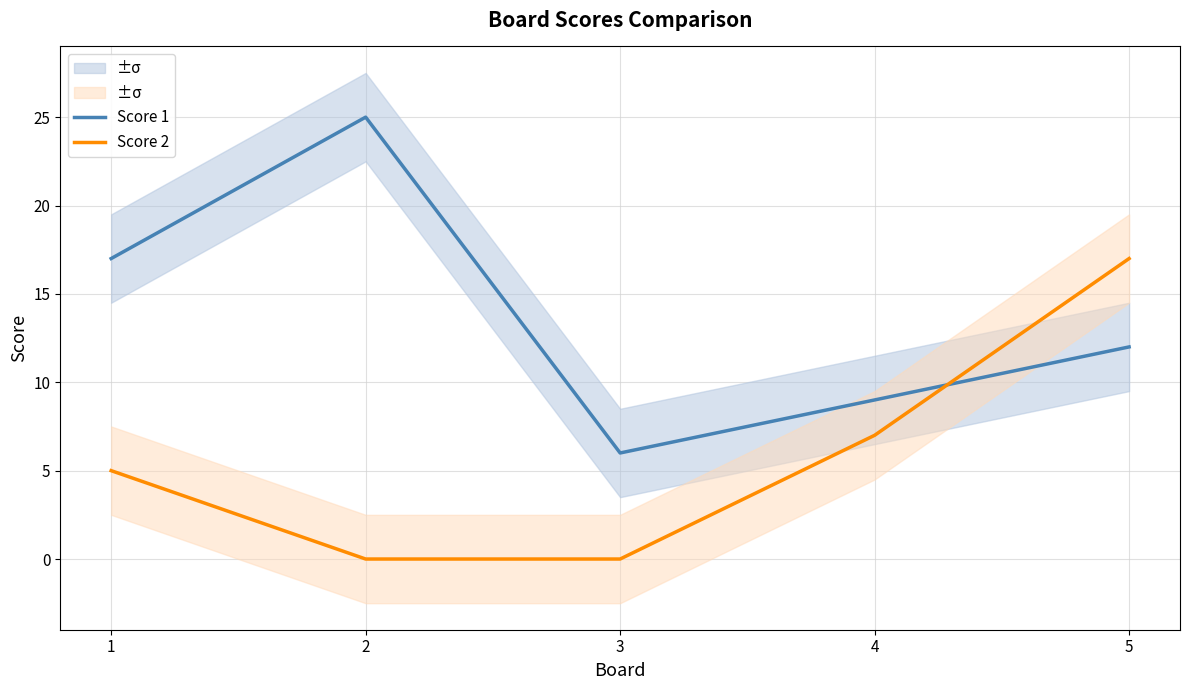

What is the maximum value for Score 2?

17